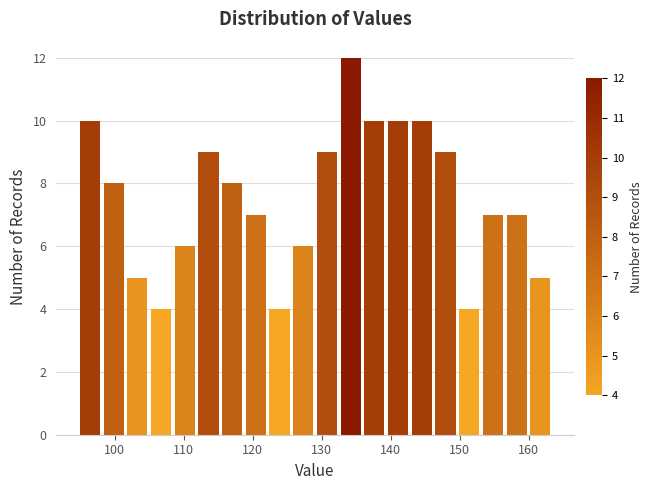

Read against the x-axis, roughly where is the centre of the tallest bar?

134